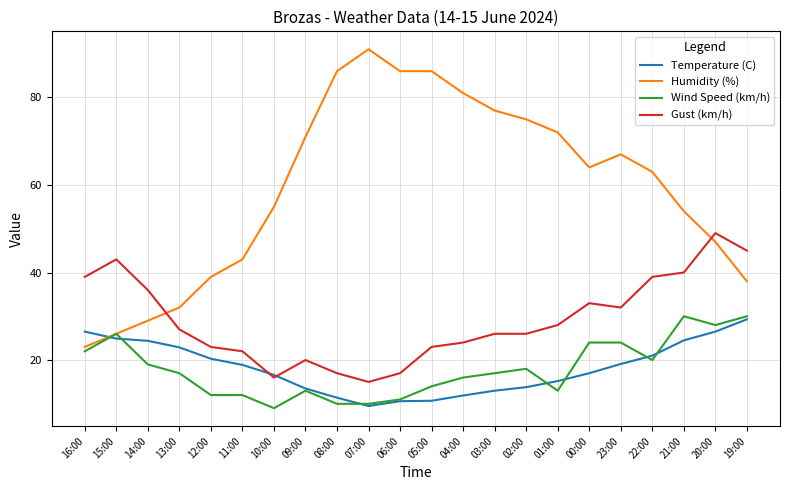

The Wind Speed (km/h) series shows 9.0 at 05:00. True or false?

False